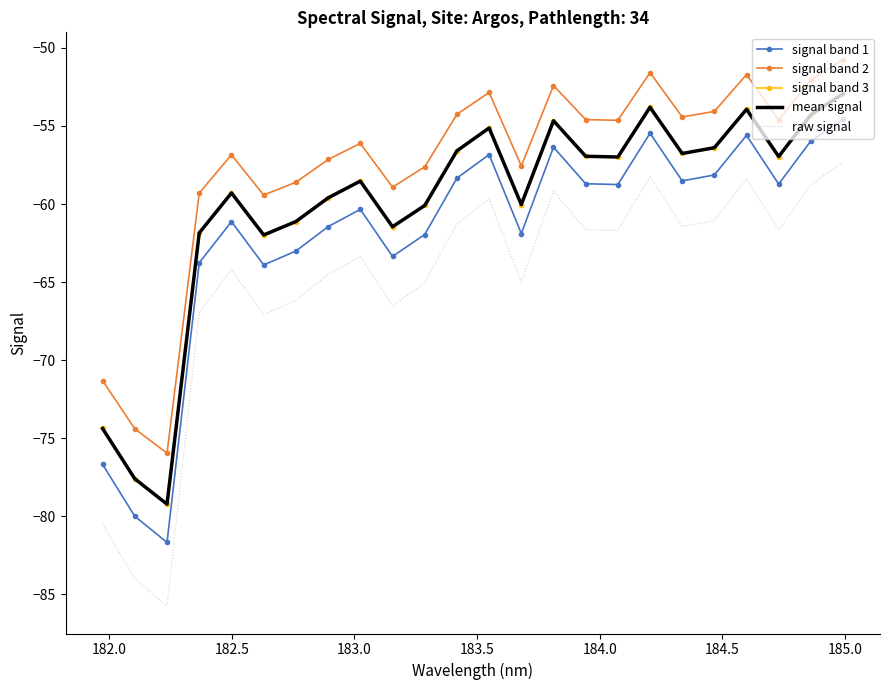

Which series has the largest range (max minus min)?

raw signal